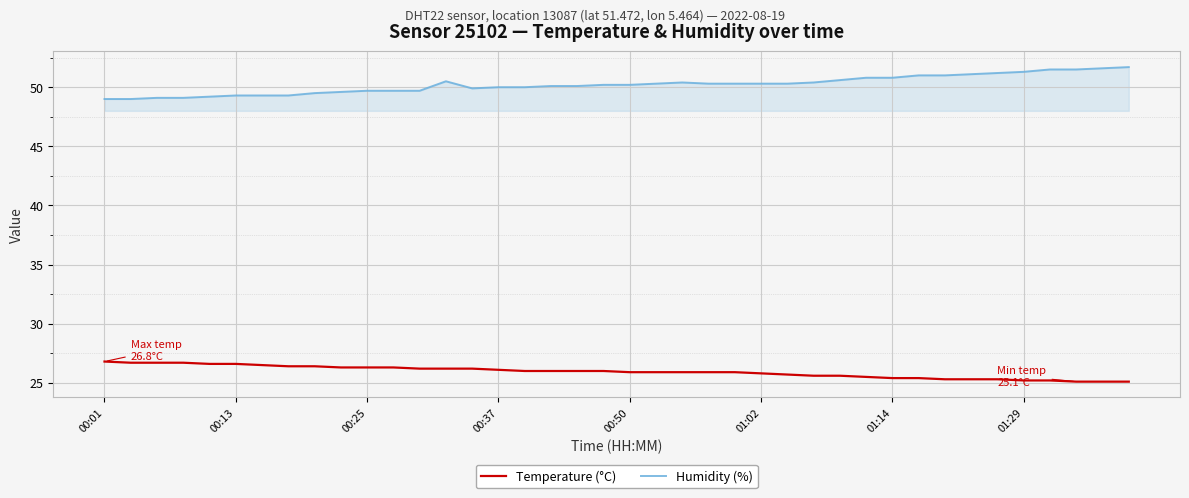

Which series has the largest total across all categories?

Humidity (%)